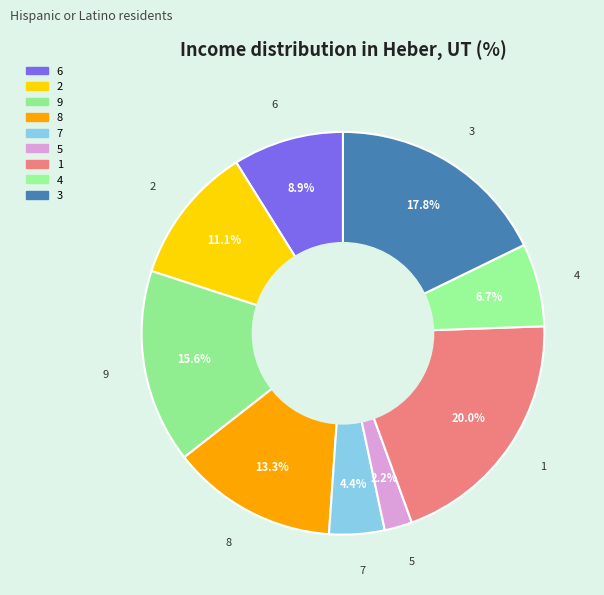

Approximately how many times larger is the value at 1 compared to 3?

1.1